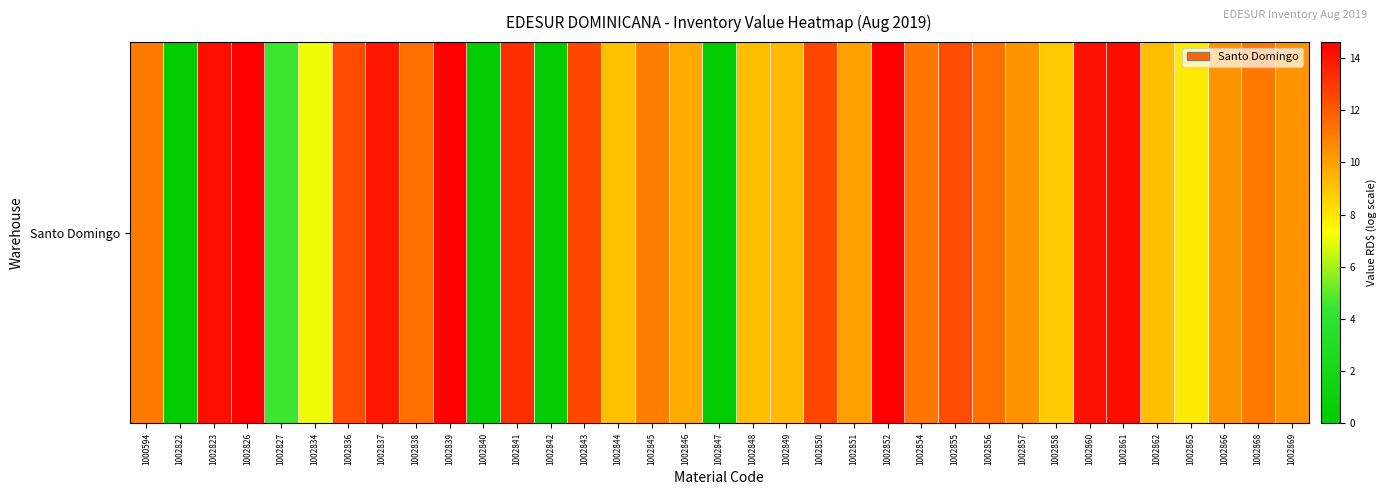

Count the number of values greater than 10.

22